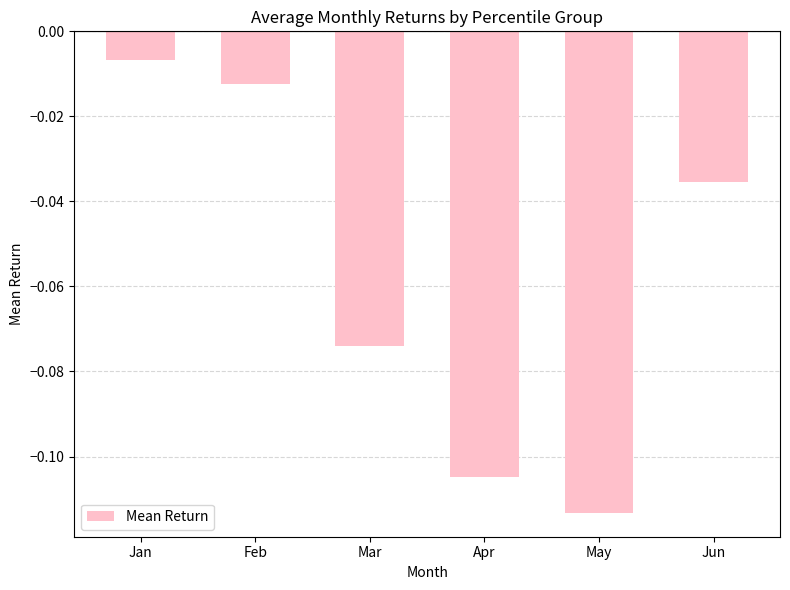

List the labels in order of value, smallest first.

May, Apr, Mar, Jun, Feb, Jan